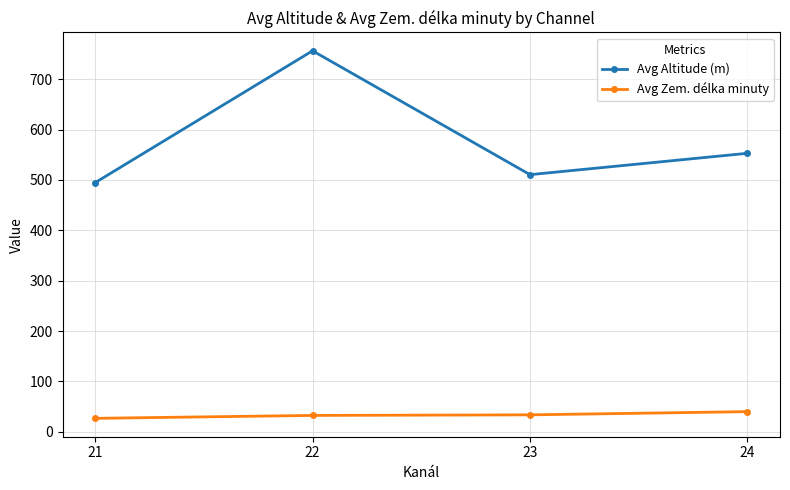

The value of Avg Altitude (m) at 21 is 494.7. True or false?

True